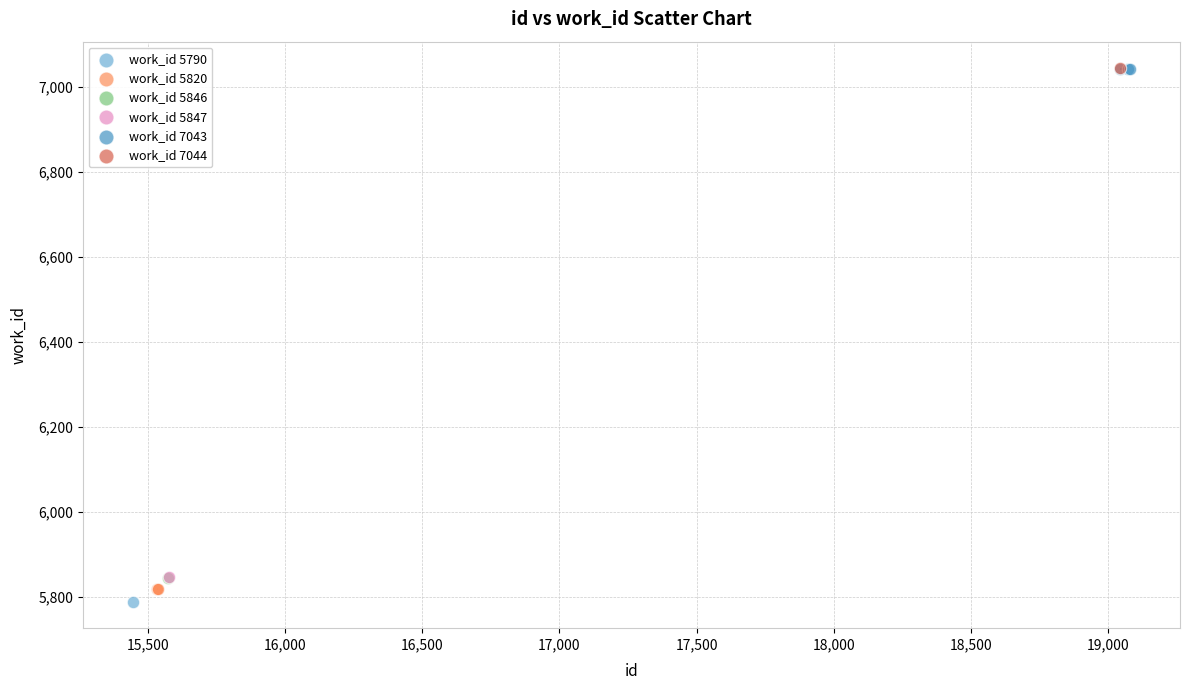

What are all the series names shown in the legend?

work_id 5790, work_id 5820, work_id 5846, work_id 5847, work_id 7043, work_id 7044